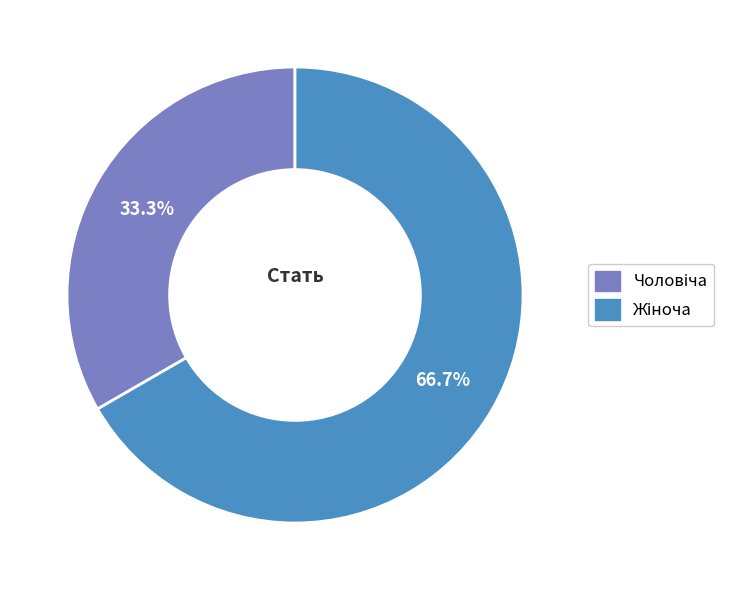

Is there any slice that represents more than half of the pie?

Yes